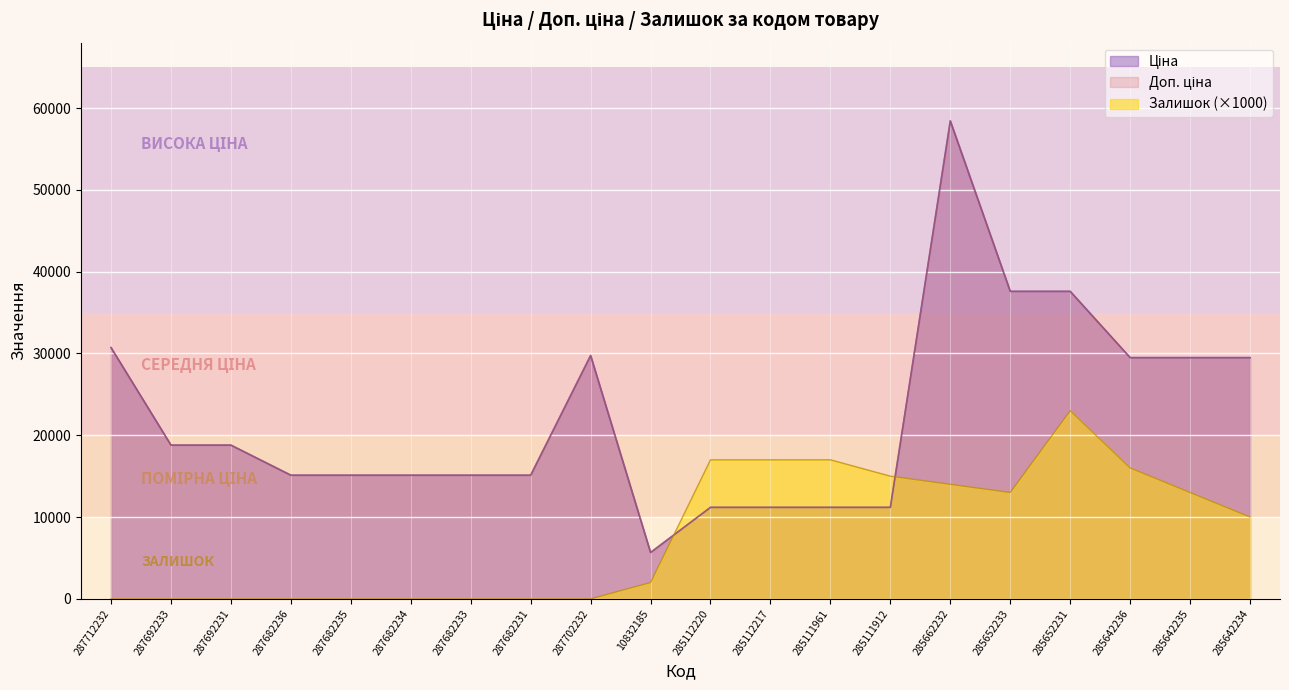

What are all the series names shown in the legend?

Ціна, Доп. ціна, Залишок